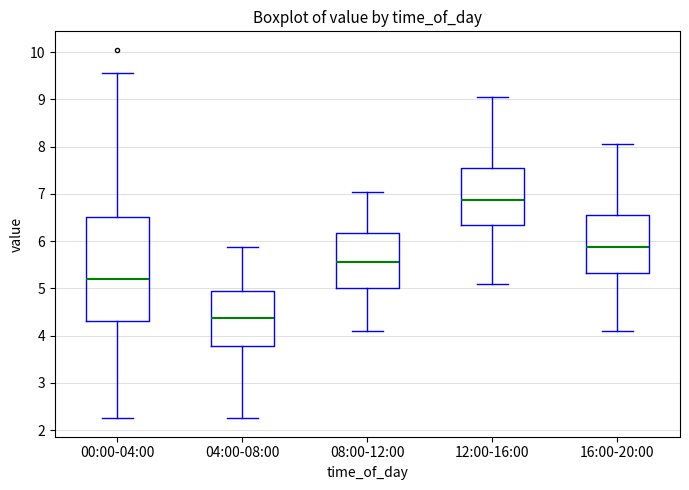

Reading left to right, transcribe this box plot: for each box, give where its median line is, the range the box spans, and where its two whiskers end, as read against the y-axis. The values are not printed on the chart, so give them approximately, as read against the axis.

00:00-04:00: median 5.2, box 4.3 to 6.5, whiskers 2.3 to 9.6
04:00-08:00: median 4.4, box 3.8 to 4.9, whiskers 2.3 to 5.9
08:00-12:00: median 5.6, box 5.0 to 6.2, whiskers 4.1 to 7.1
12:00-16:00: median 6.9, box 6.3 to 7.6, whiskers 5.1 to 9.1
16:00-20:00: median 5.9, box 5.3 to 6.6, whiskers 4.1 to 8.1